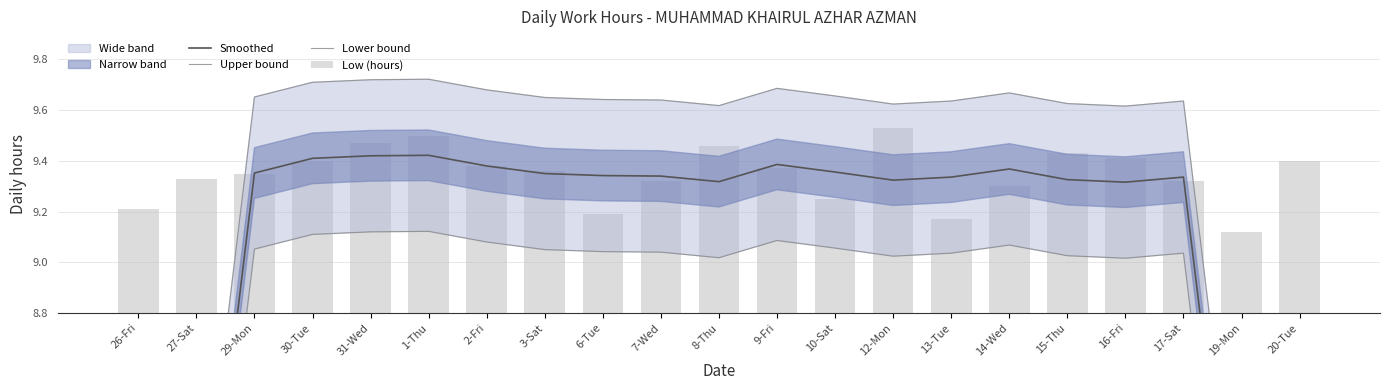

At which label does Upper bound first exceed 9?

29-Mon